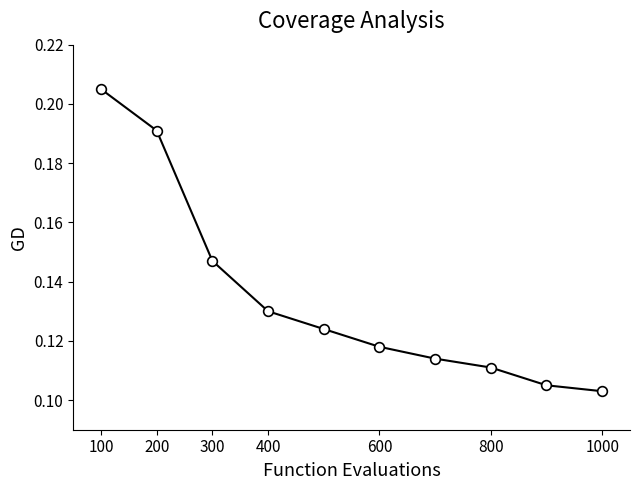

True or false: there are more than 2 points higher than both neighbors.

False